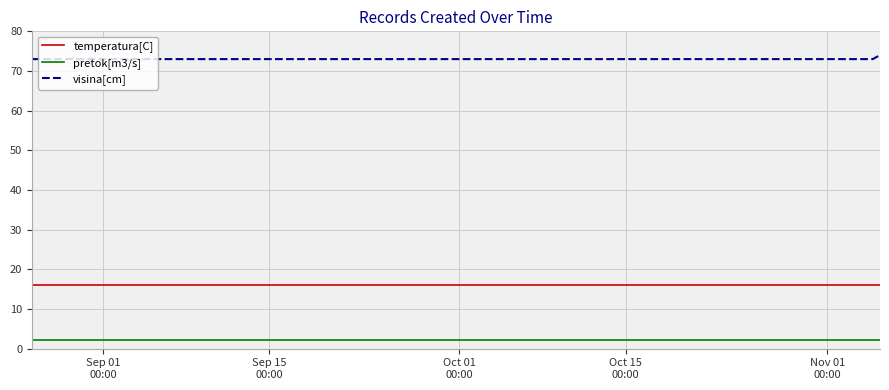

Reading left to right, what are all the values shown in this chart?

temperatura[C]: 16.1	16.1	16.1	16.1	16.1	16.1	16.1	16.1	16.1	16.1	16.1	16.1	16.1	16.1	16.1
pretok[m3/s]: 2.3	2.3	2.3	2.3	2.3	2.3	2.3	2.3	2.3	2.3	2.3	2.3	2.3	2.3	2.3
visina[cm]: 73.0	73.0	73.0	73.0	73.0	73.0	73.0	73.0	73.0	73.0	73.0	73.0	73.0	73.0	74.0